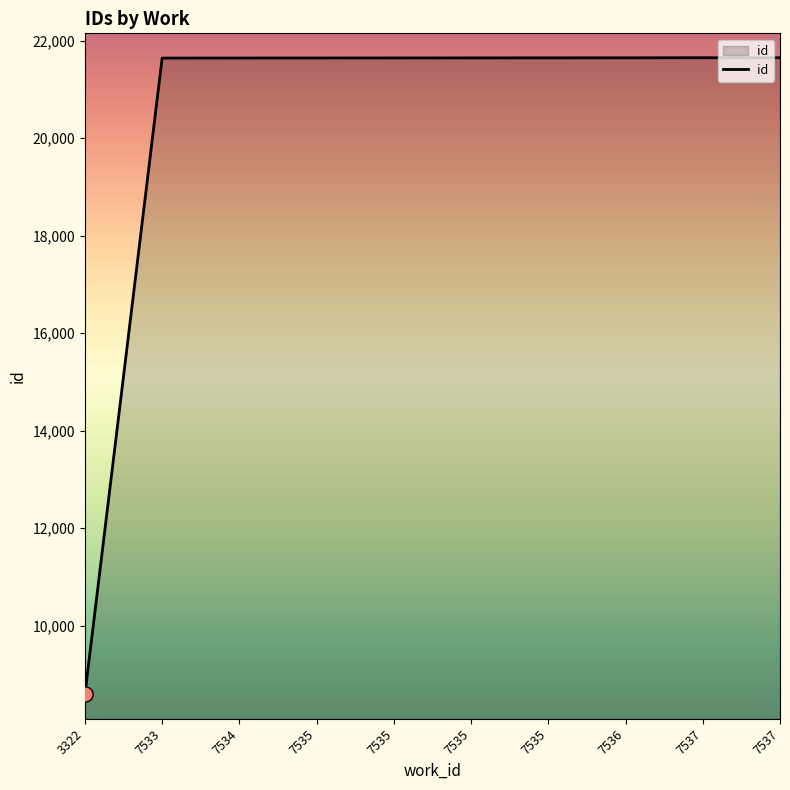

How many lines are shown in the chart?

1